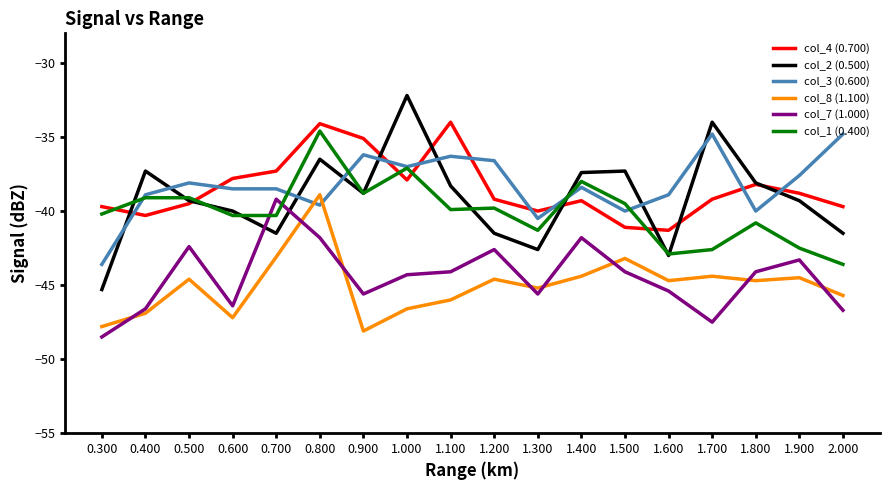

What are all the series names shown in the legend?

col_4 (0.700), col_2 (0.500), col_3 (0.600), col_8 (1.100), col_7 (1.000), col_1 (0.400)